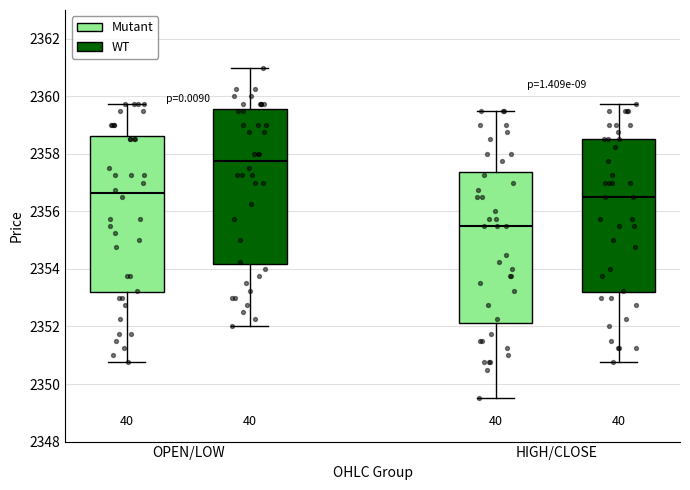

Which box has the lowest median line?

HIGH/CLOSE (Mutant)